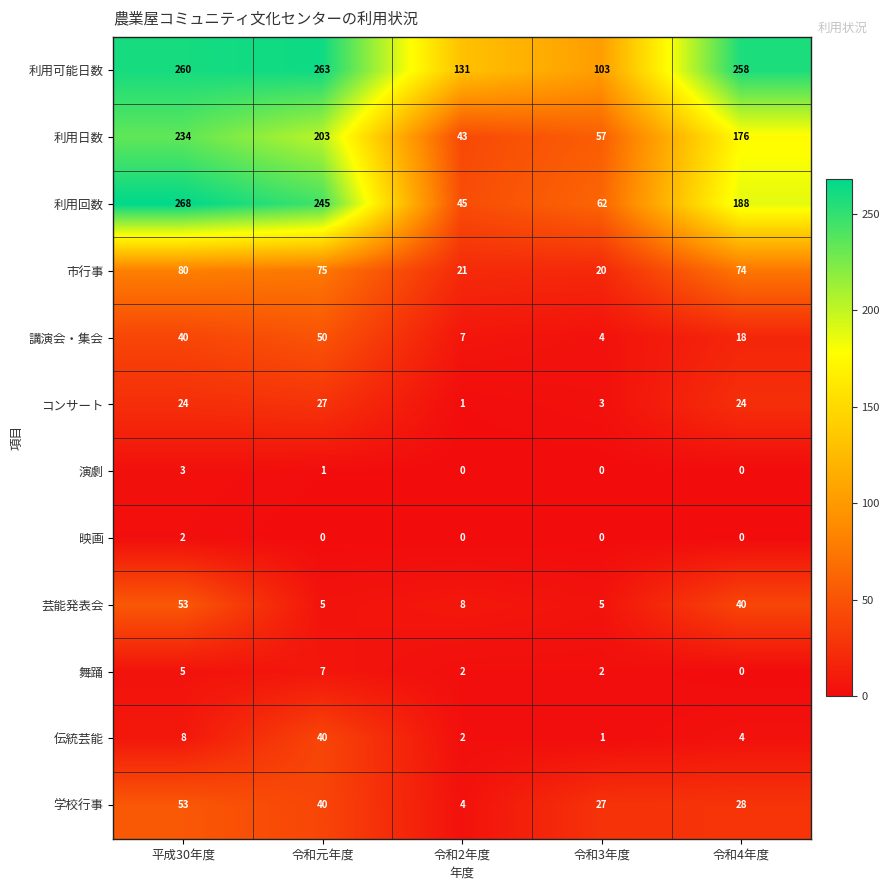

What is the maximum value shown in the chart?

268